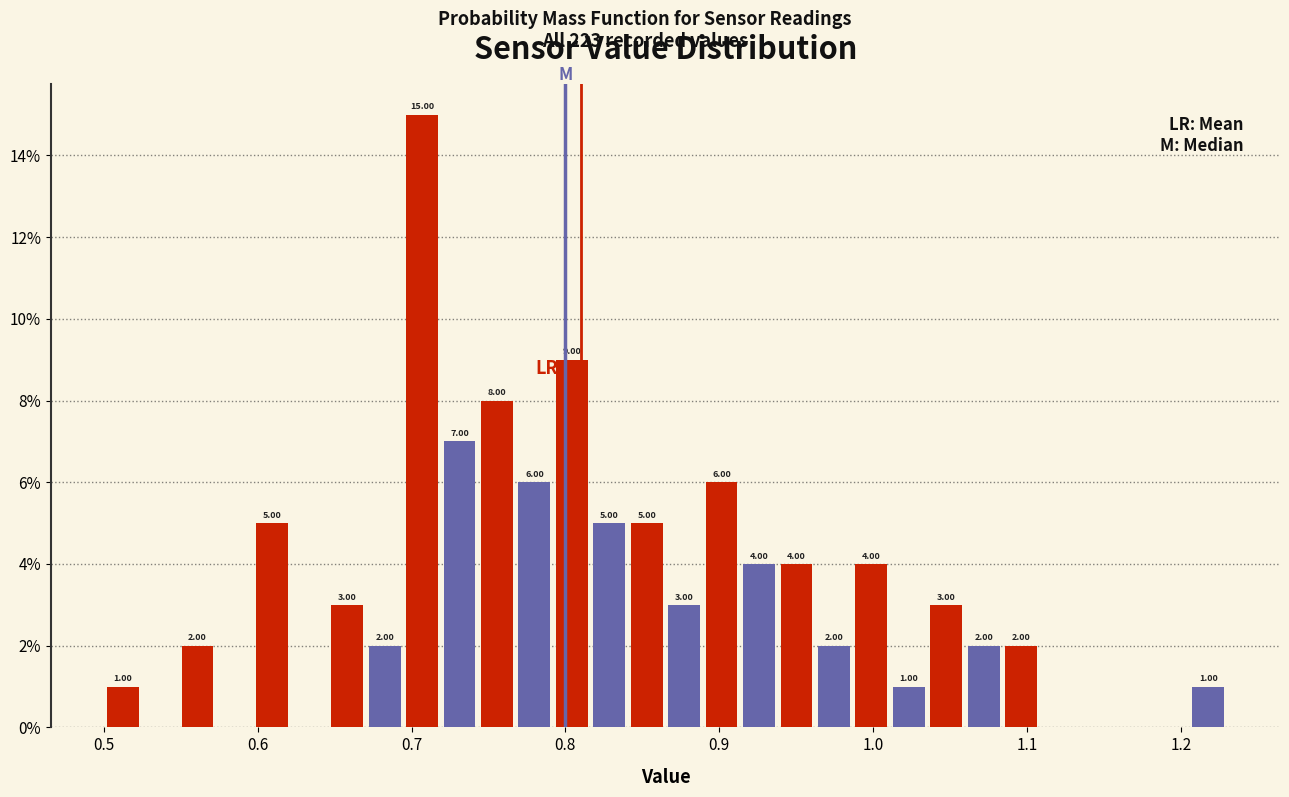

Around what value on the x-axis is the tallest bar? Give the approximate position of its centre, as read against the axis.

0.71